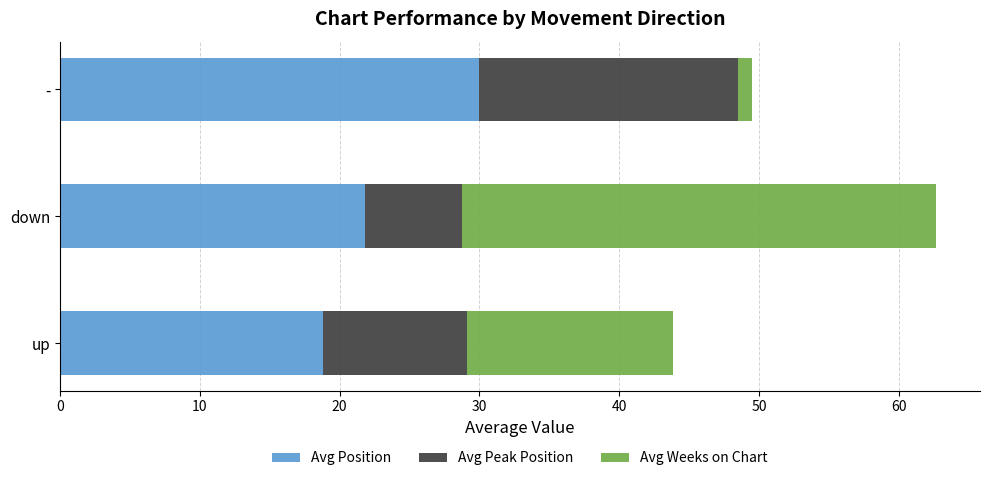

At which category is the sum across all series the highest?

down